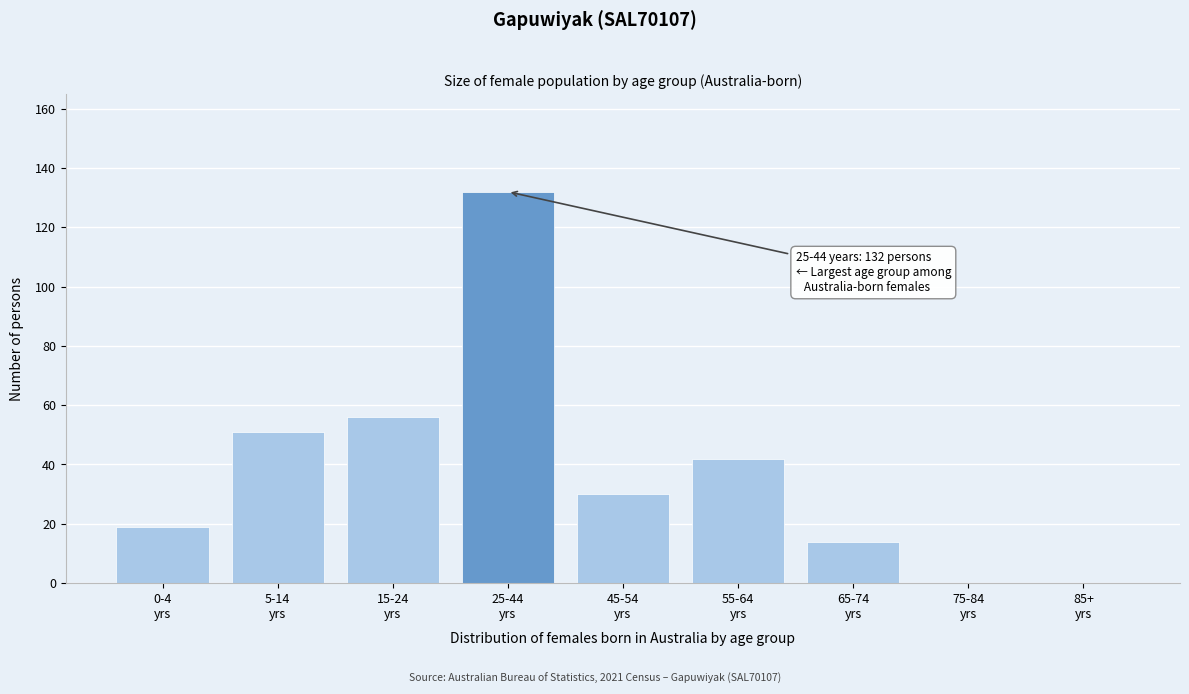

What is the sum of all values?

344